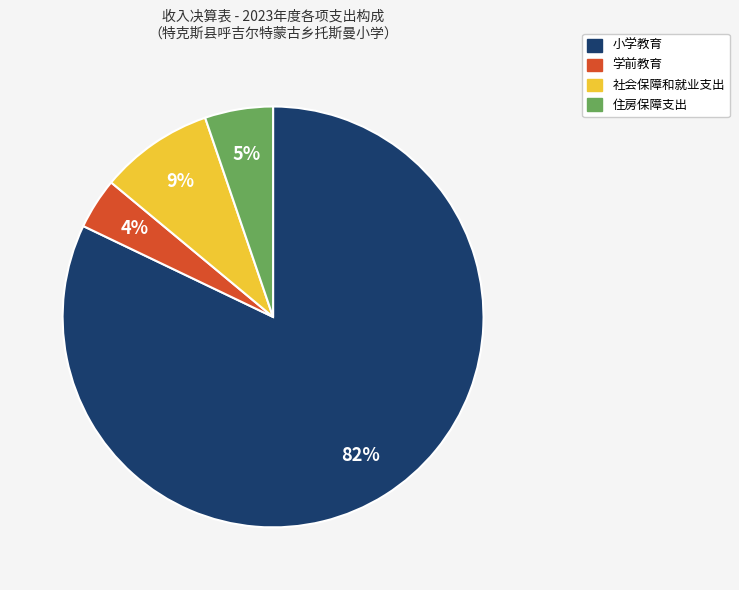

Is there any slice that represents more than half of the pie?

Yes